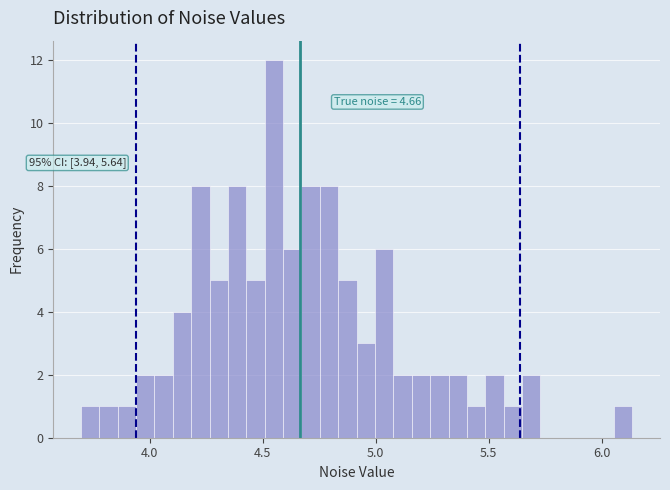

Read against the x-axis, roughly where is the centre of the tallest bar?

4.55